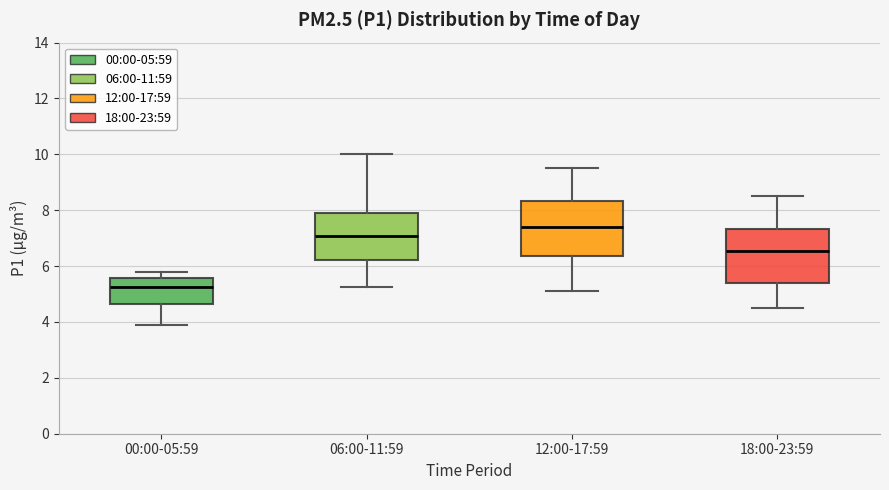

Reading left to right, read every box against the y-axis: the position of its median line, the range the box covers, and the ends of its whiskers. The values are not printed on the chart, so give them approximately, as read against the axis.

00:00-05:59: median 5.2, box 4.6 to 5.6, whiskers 4.0 to 5.8
06:00-11:59: median 7.0, box 6.2 to 7.8, whiskers 5.2 to 10.0
12:00-17:59: median 7.4, box 6.4 to 8.4, whiskers 5.2 to 9.6
18:00-23:59: median 6.6, box 5.4 to 7.4, whiskers 4.6 to 8.6